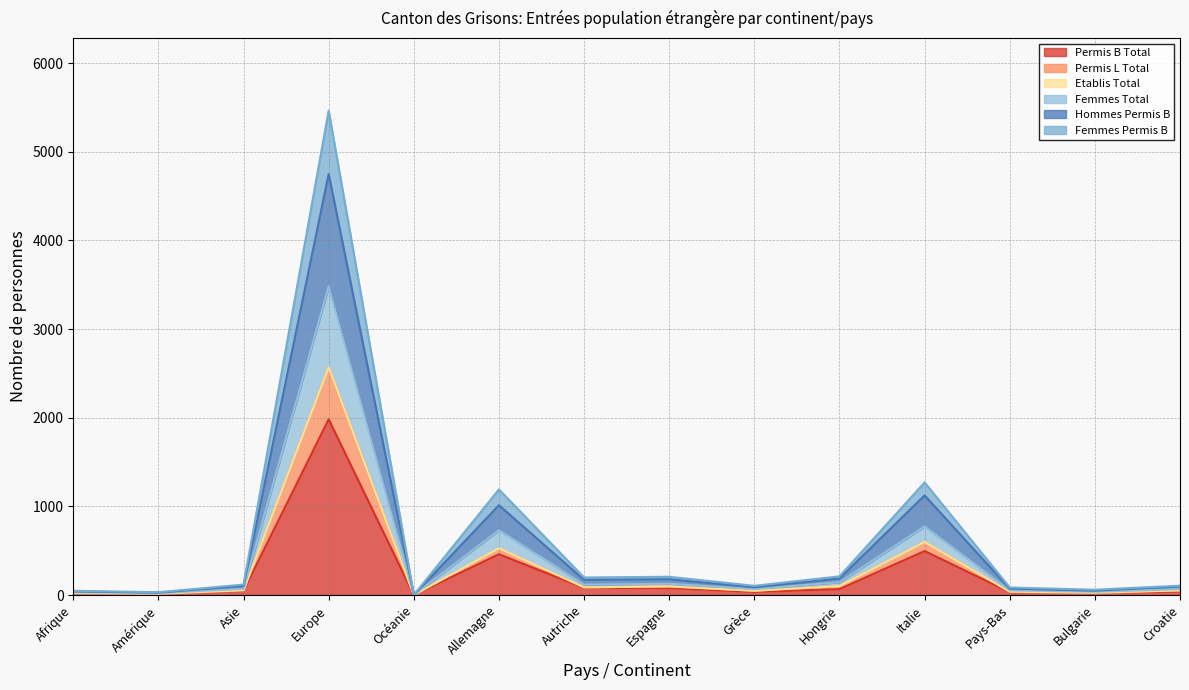

At which label does Permis B Total reach its peak?

Europe